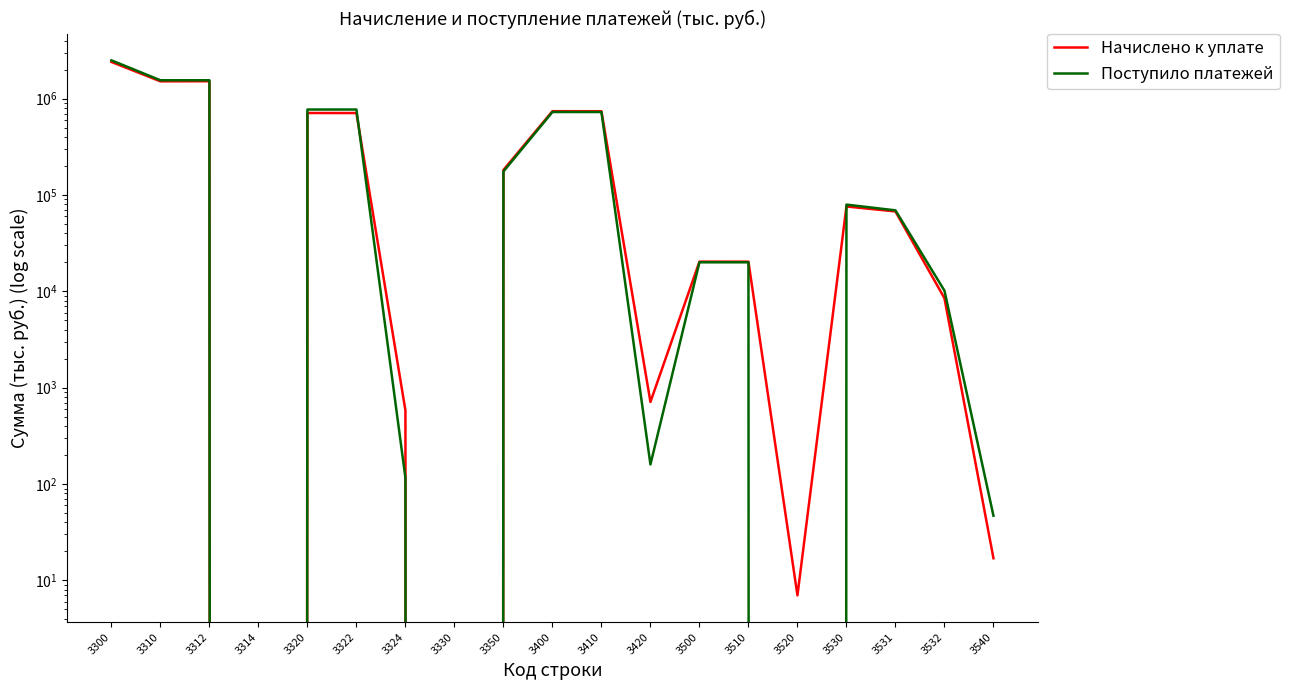

What is the difference between the second highest and second lowest values in the Поступило платежей series?

1552910